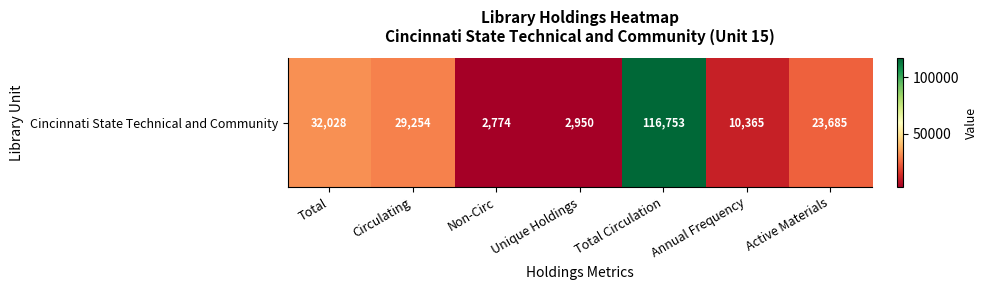

Is it true that the value at Annual Frequency is 15922?

False